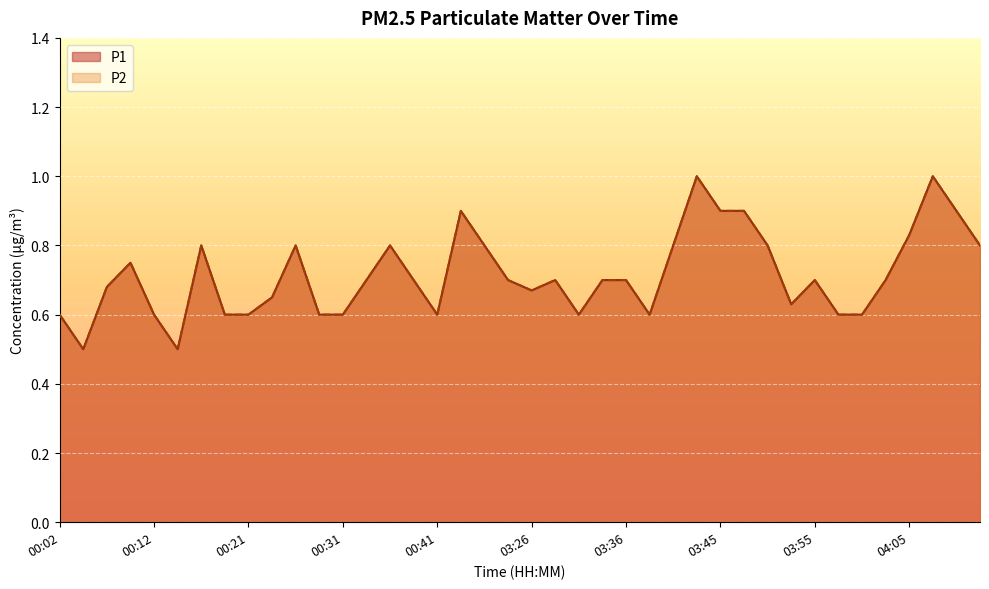

What are all the series names shown in the legend?

P1, P2